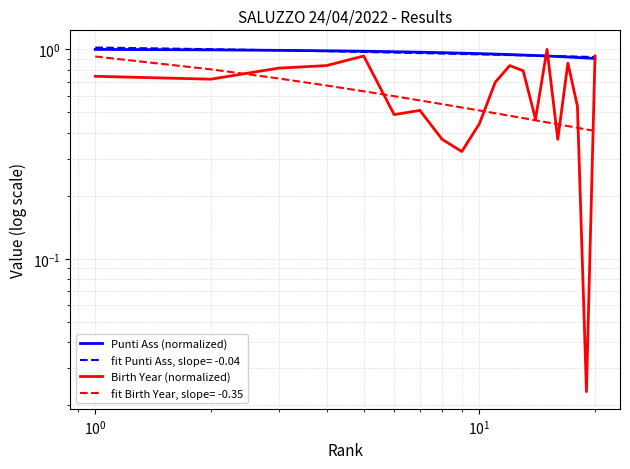

What is the difference between the second highest and minimum values in the Birth Year (normalized) series?

0.9